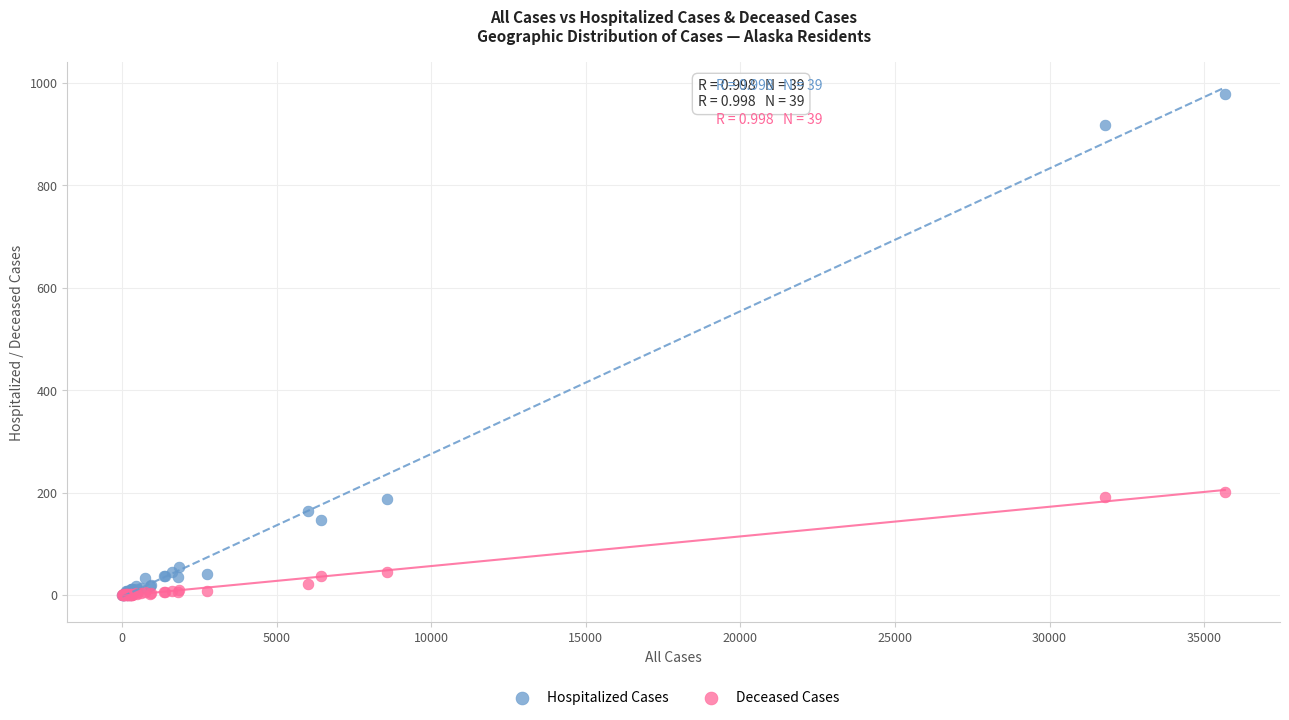

What are all the series names shown in the legend?

Hospitalized Cases, Deceased Cases